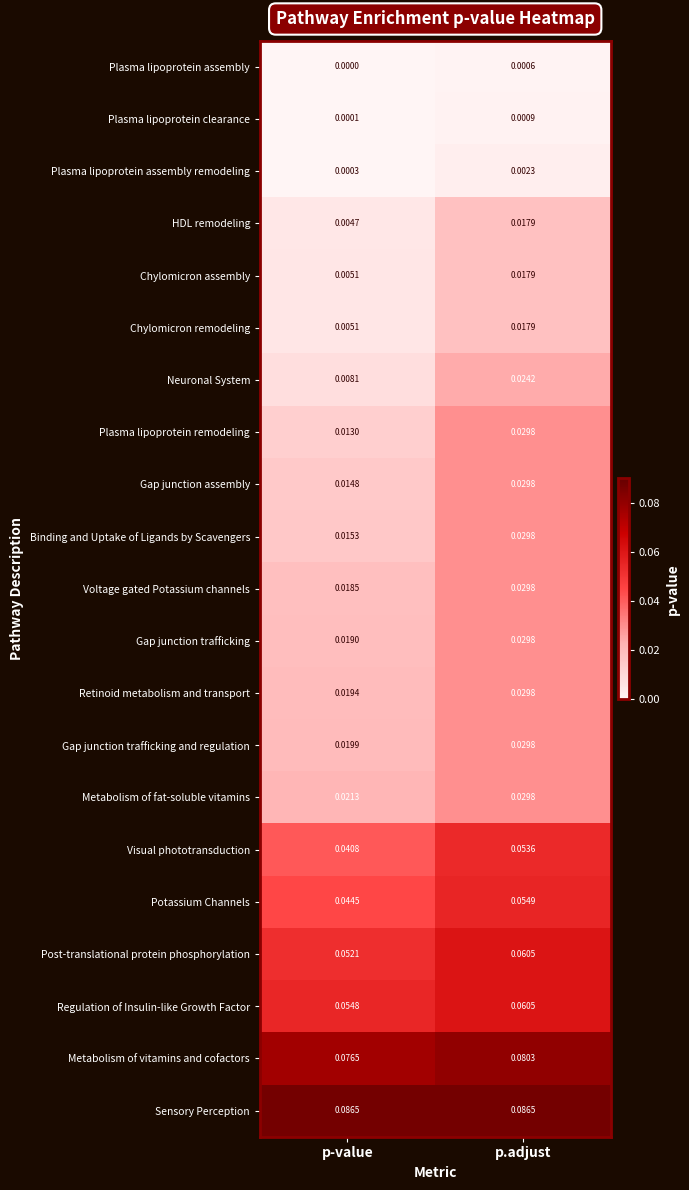

Which category has the lowest value in the Retinoid metabolism and transport series?

p-value